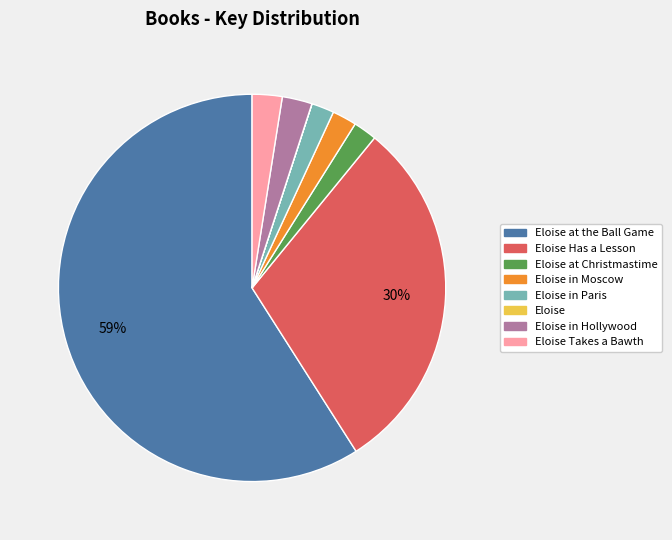

To the nearest percent, what is the average slice percentage?

12%